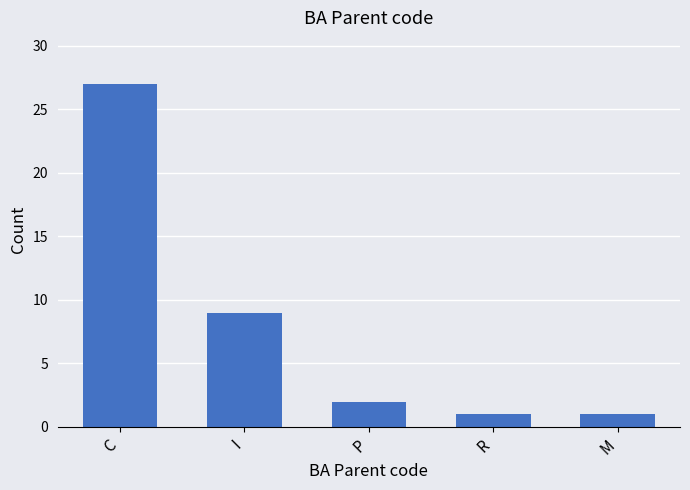

What is the label of the 1st bar from the left?

C